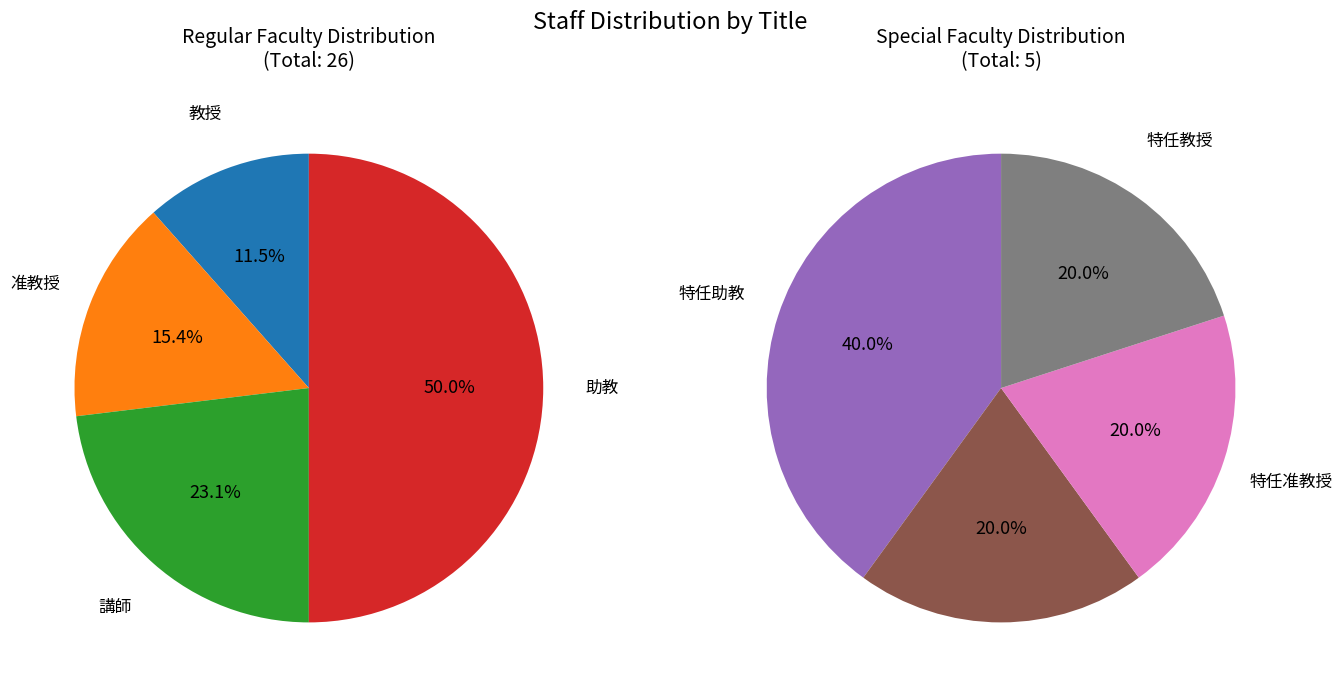

How many segments does this pie chart have?

8